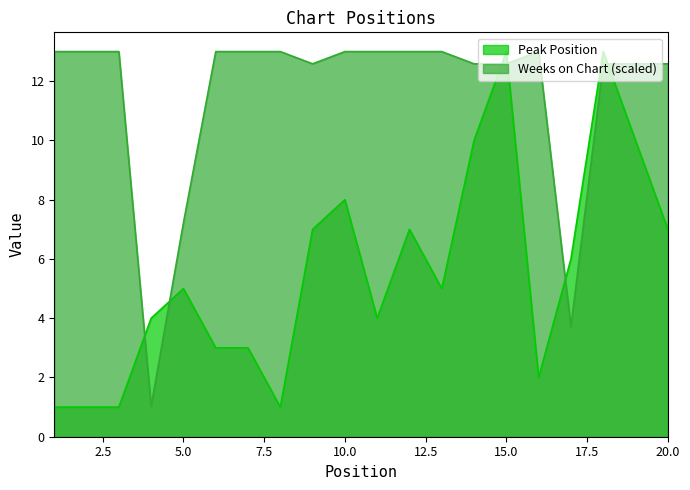

Which category has the lowest value across all series?

1